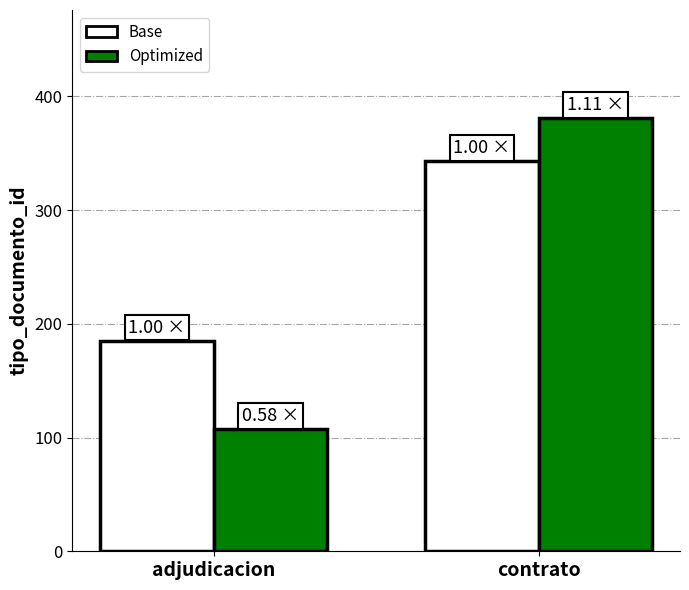

What is the label of the 1st bar from the left?

adjudicacion